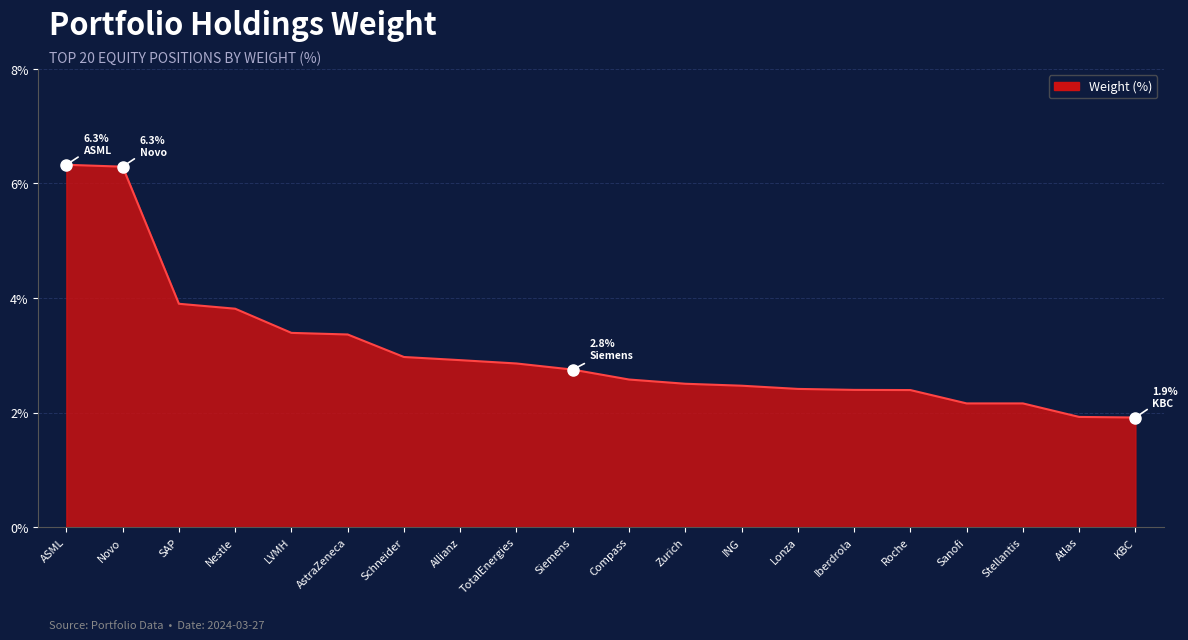

What is the difference between the maximum and minimum values?

4.4